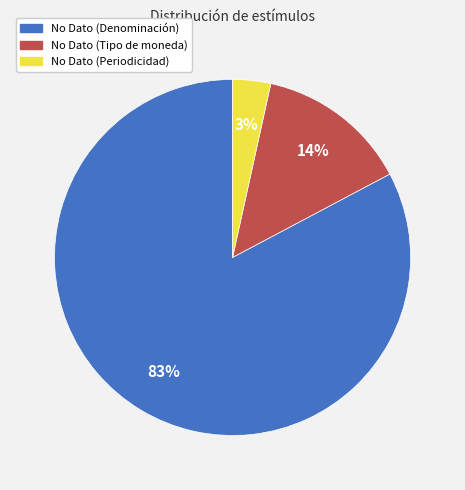

To the nearest percent, what is the average slice percentage?

33%